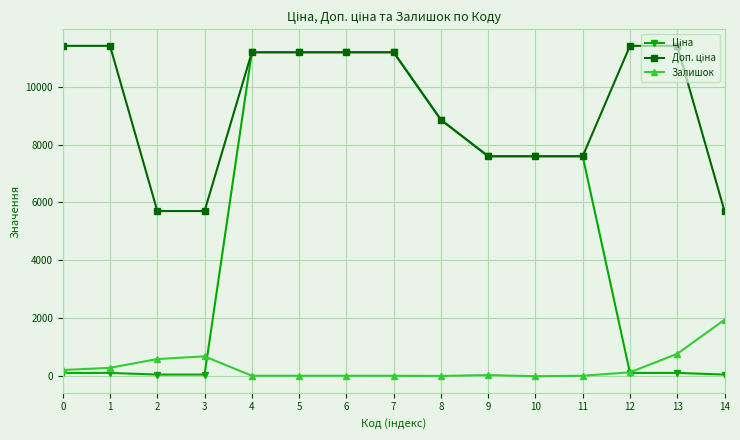

What is the difference between the second highest and second lowest values in the Залишок series?

762.0